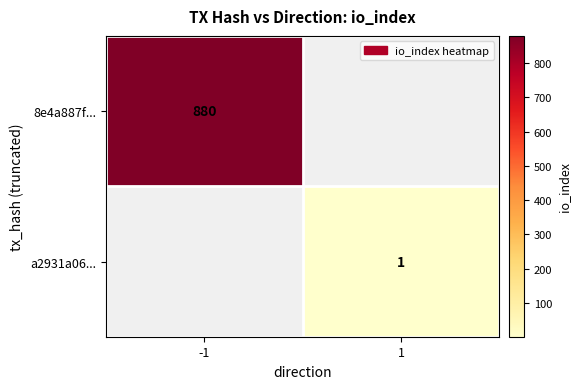

Is it true that 8e4a887f... equals 1424 at -1?

False